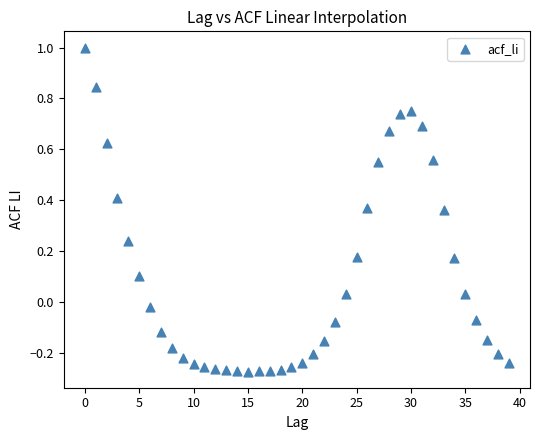

What is the range of Y values (max minus min)?

1.3